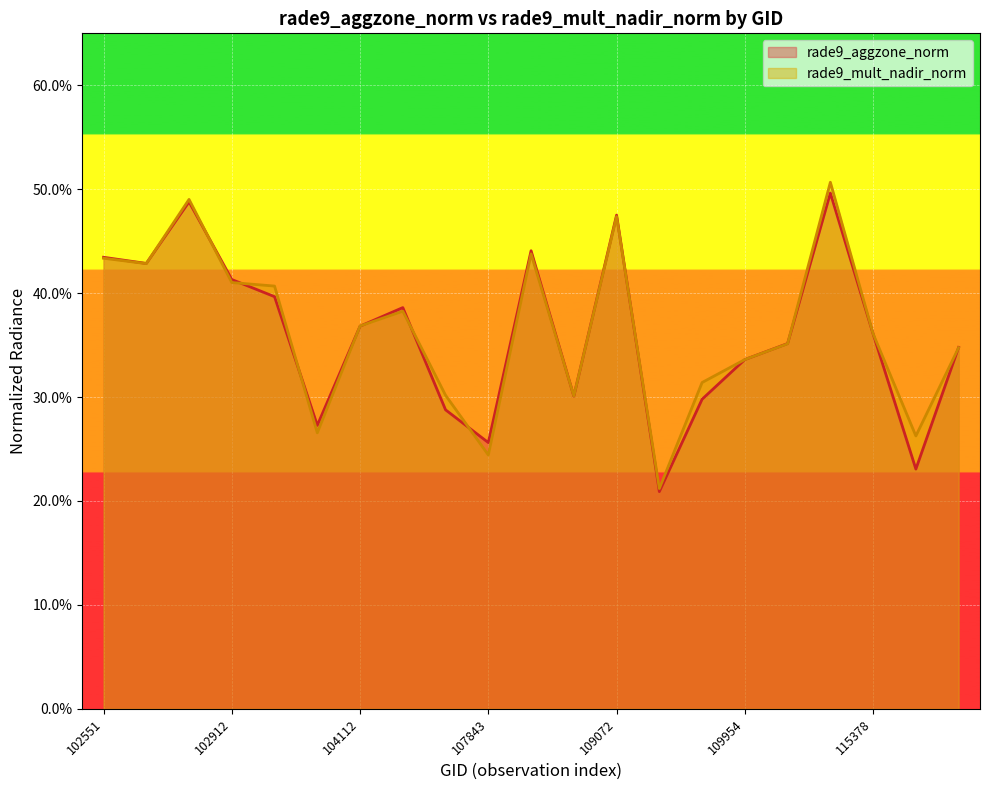

Reading left to right, list all the values displayed in this chart.

rade9_aggzone_norm: 102551=0.4	102671=0.4	102792=0.5	102912=0.4	102919=0.4	103160=0.3	104112=0.4	104229=0.4	107659=0.3	107843=0.3	108015=0.4	108193=0.3	109072=0.5	109422=0.2	109595=0.3	109954=0.3	110127=0.4	110299=0.5	115378=0.4	115500=0.2	115893=0.3
rade9_mult_nadir_norm: 102551=0.4	102671=0.4	102792=0.5	102912=0.4	102919=0.4	103160=0.3	104112=0.4	104229=0.4	107659=0.3	107843=0.2	108015=0.4	108193=0.3	109072=0.5	109422=0.2	109595=0.3	109954=0.3	110127=0.4	110299=0.5	115378=0.4	115500=0.3	115893=0.3